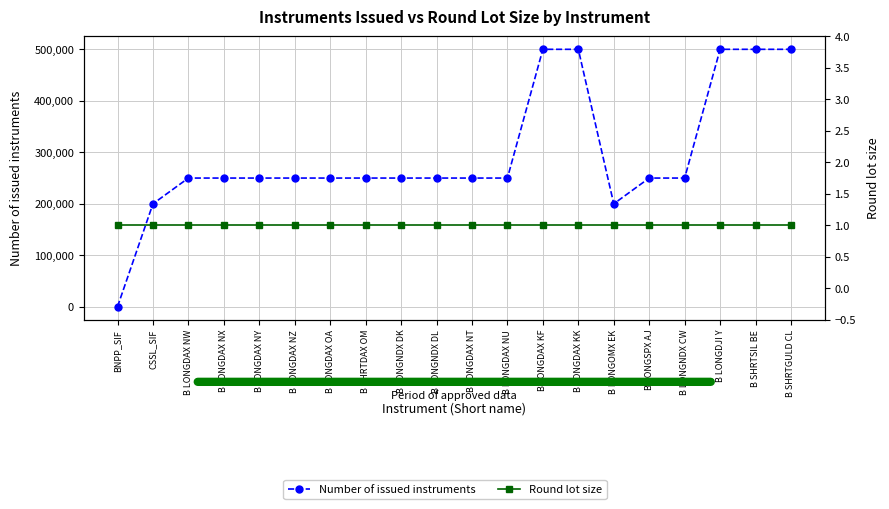

What is the average value of the Round lot size series?

1